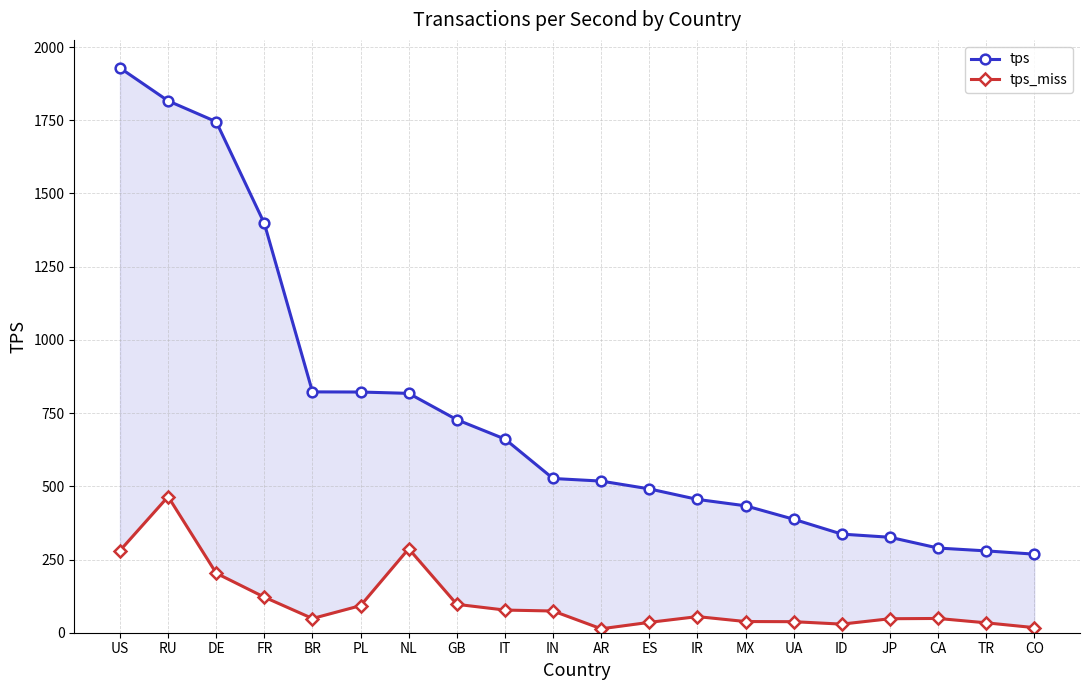

True or false: tps and tps_miss intersect in this chart.

False